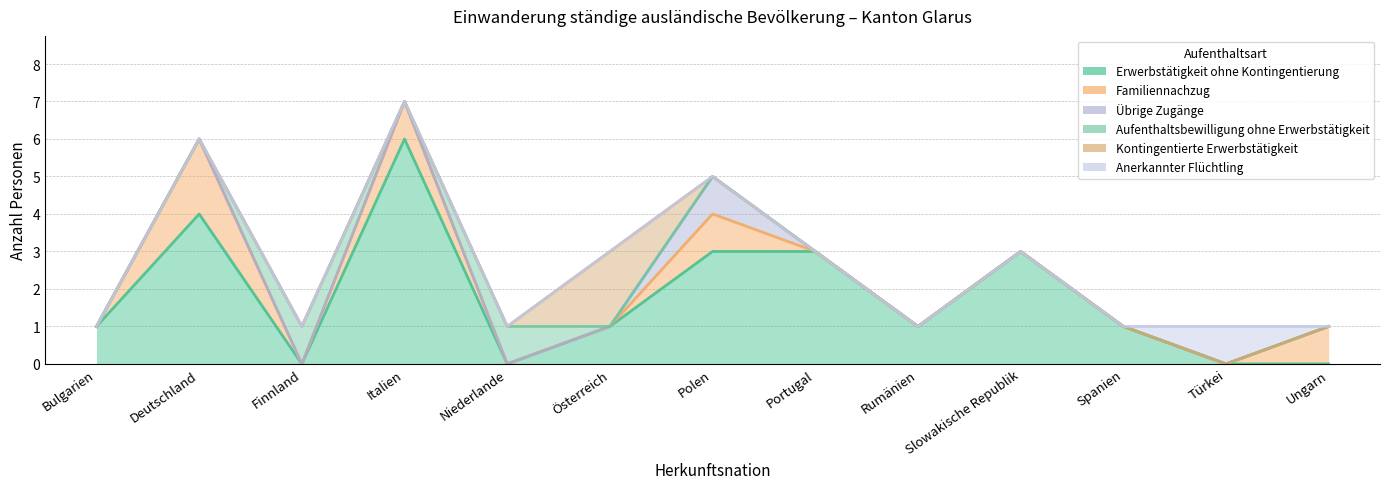

Which series has the largest total across all categories?

Erwerbstätigkeit ohne Kontingentierung